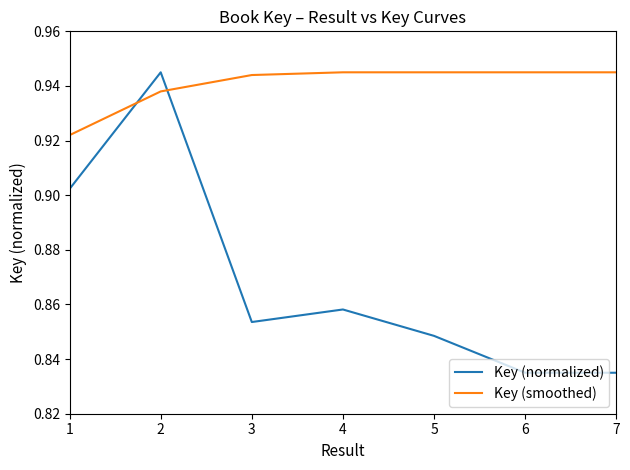

What is the sum of all Key (normalized) values?

6.1